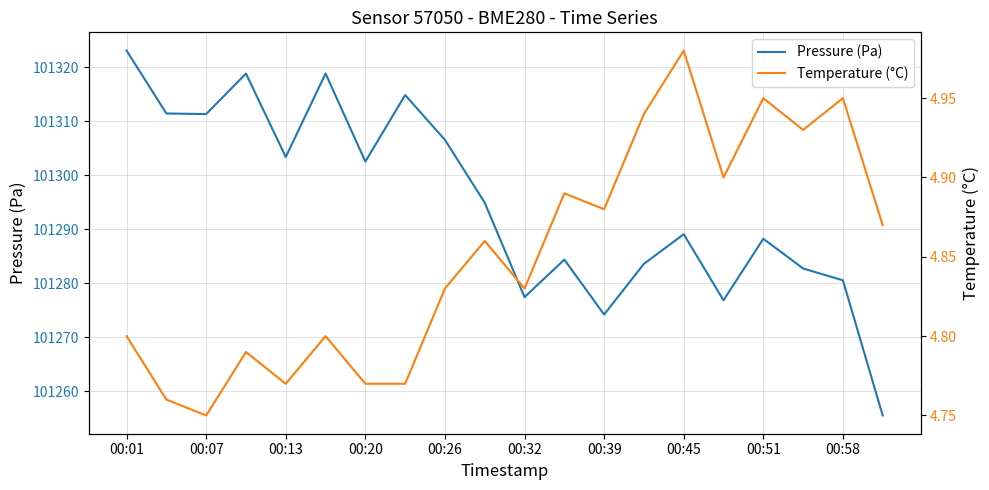

Count the number of data series in this chart.

2